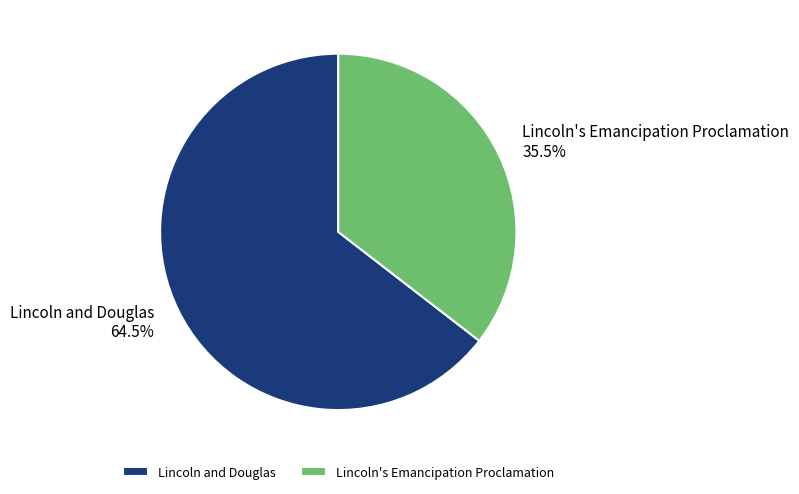

Does Lincoln's Emancipation Proclamation account for over 50% of the chart?

No